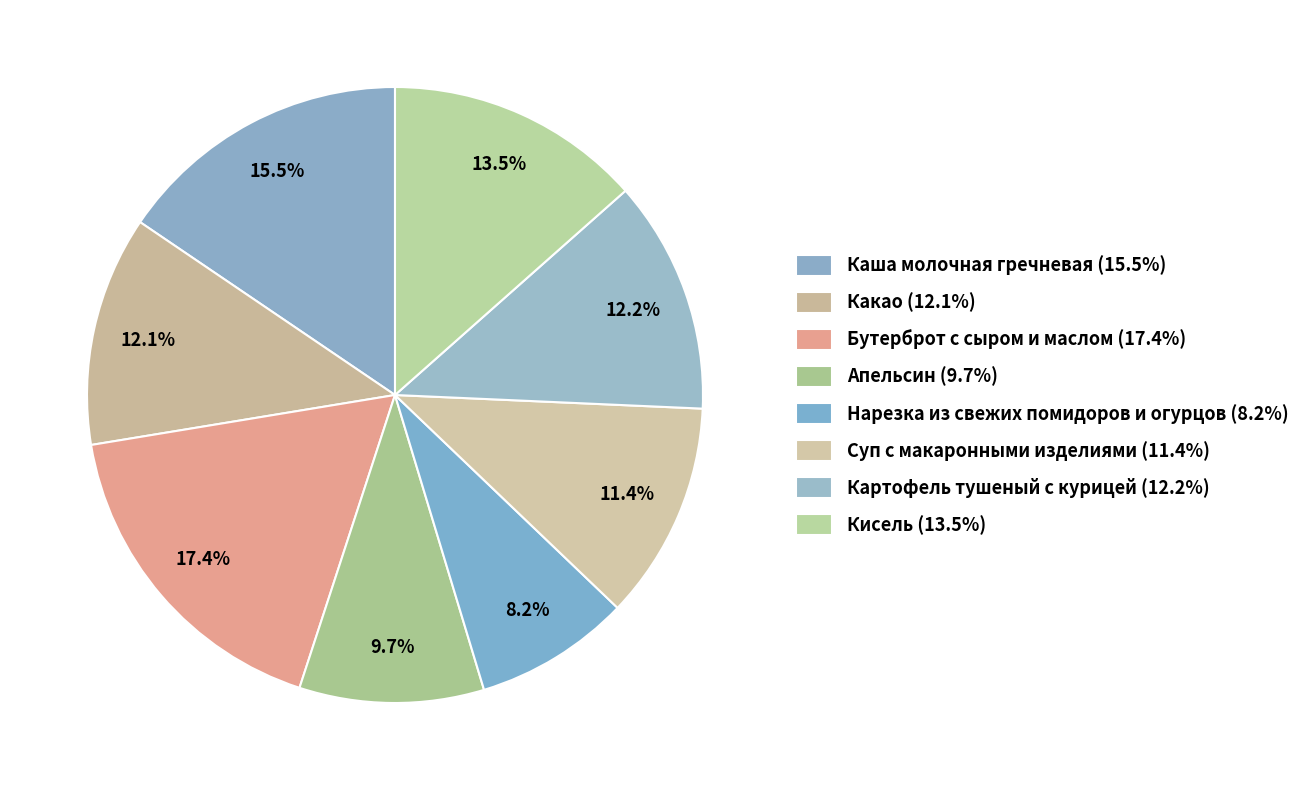

Does Какао represent more than half of the total?

No